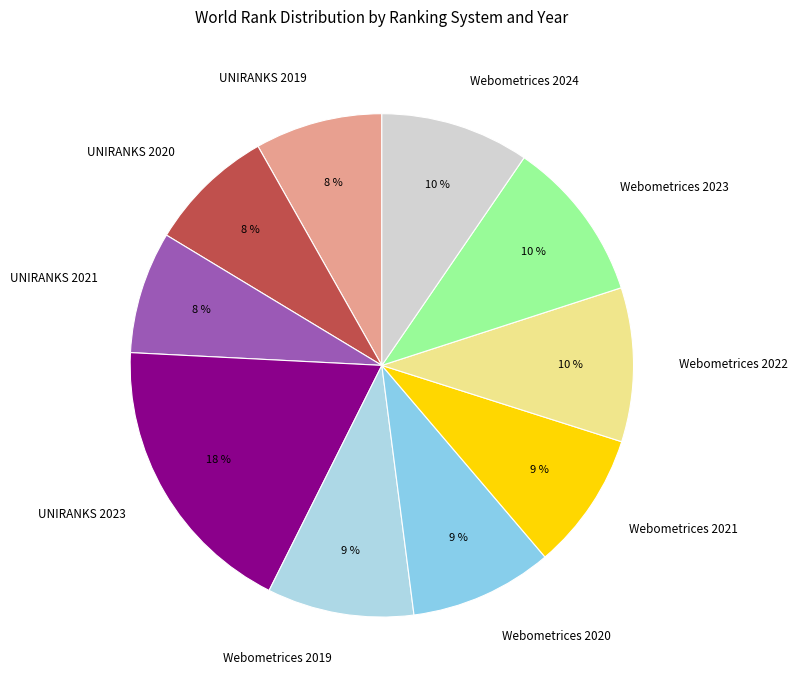

How many segments does this pie chart have?

10